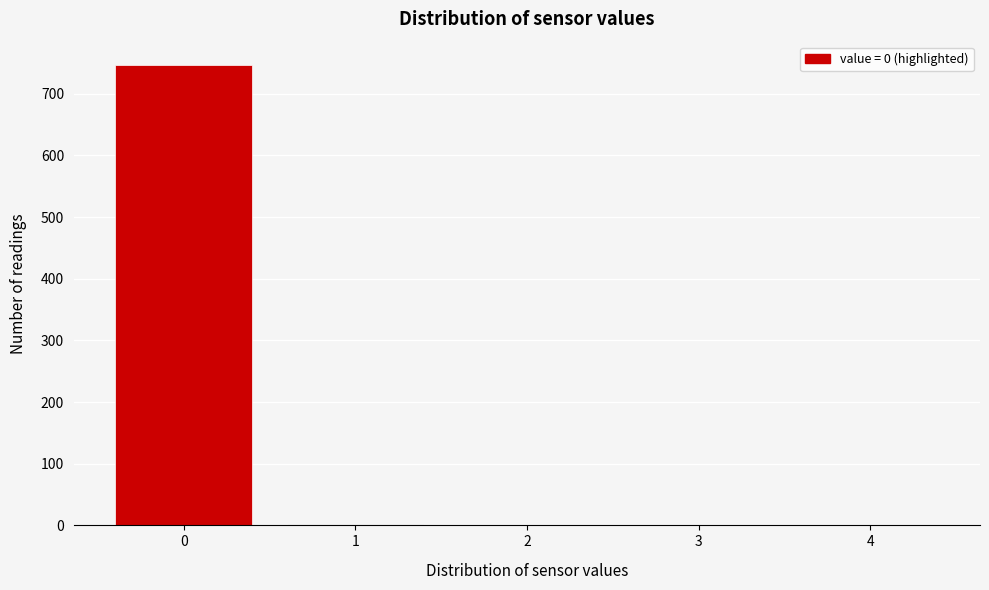

Is it true that the value at 3 is 0?

True